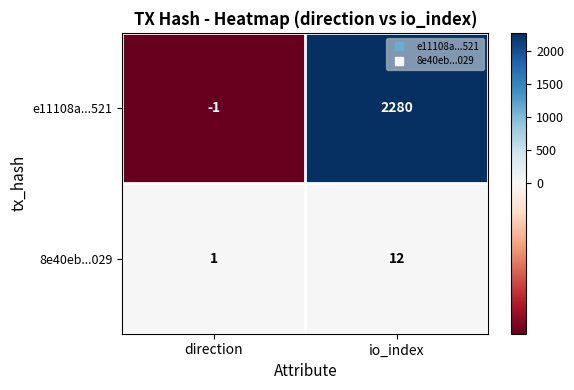

What is the difference between the maximum and minimum values in the e11108a...521 series?

2281